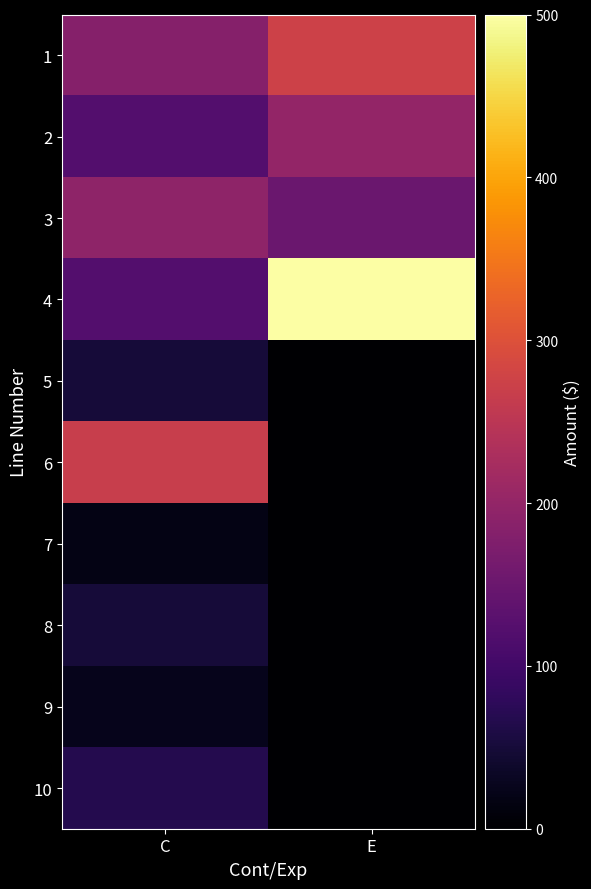

At which category is the sum across all series the highest?

E